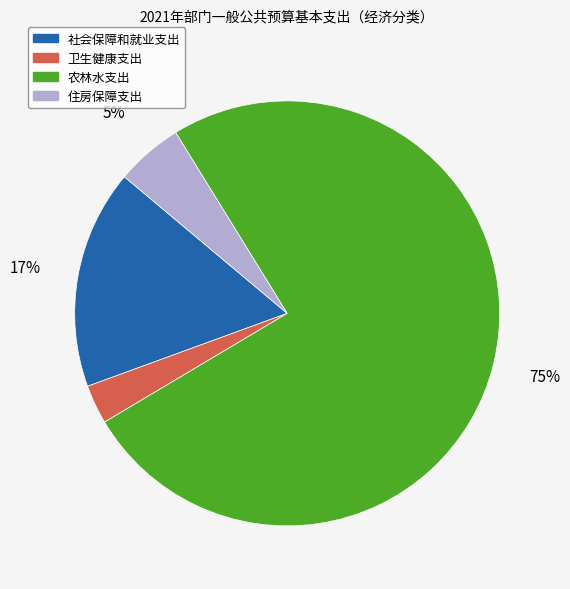

Does any single category account for the majority?

Yes